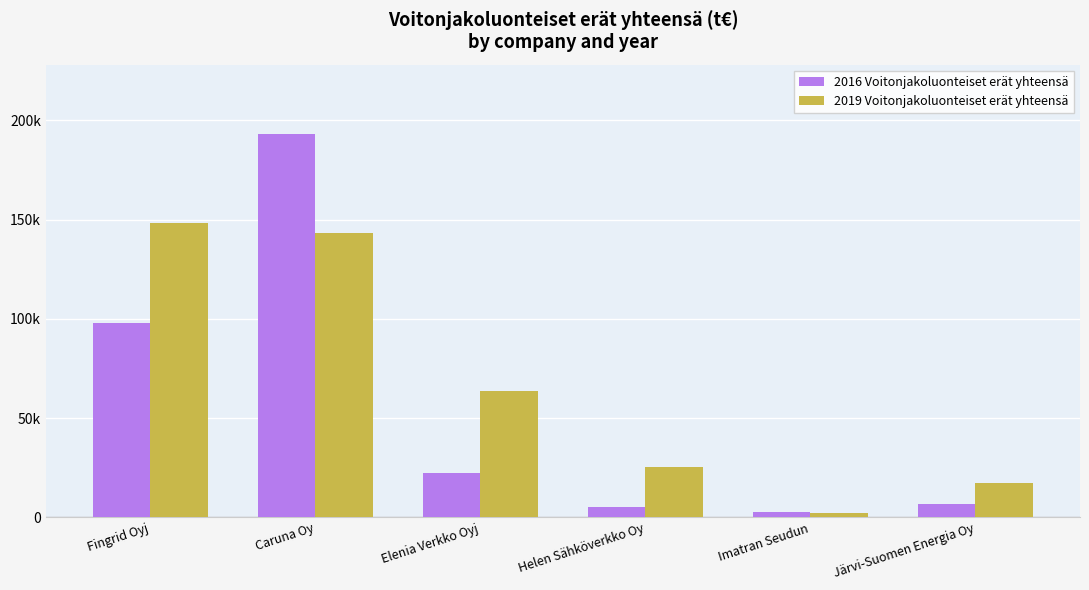

Which series has the largest range (max minus min)?

2016 Voitonjakoluonteiset erät yhteensä